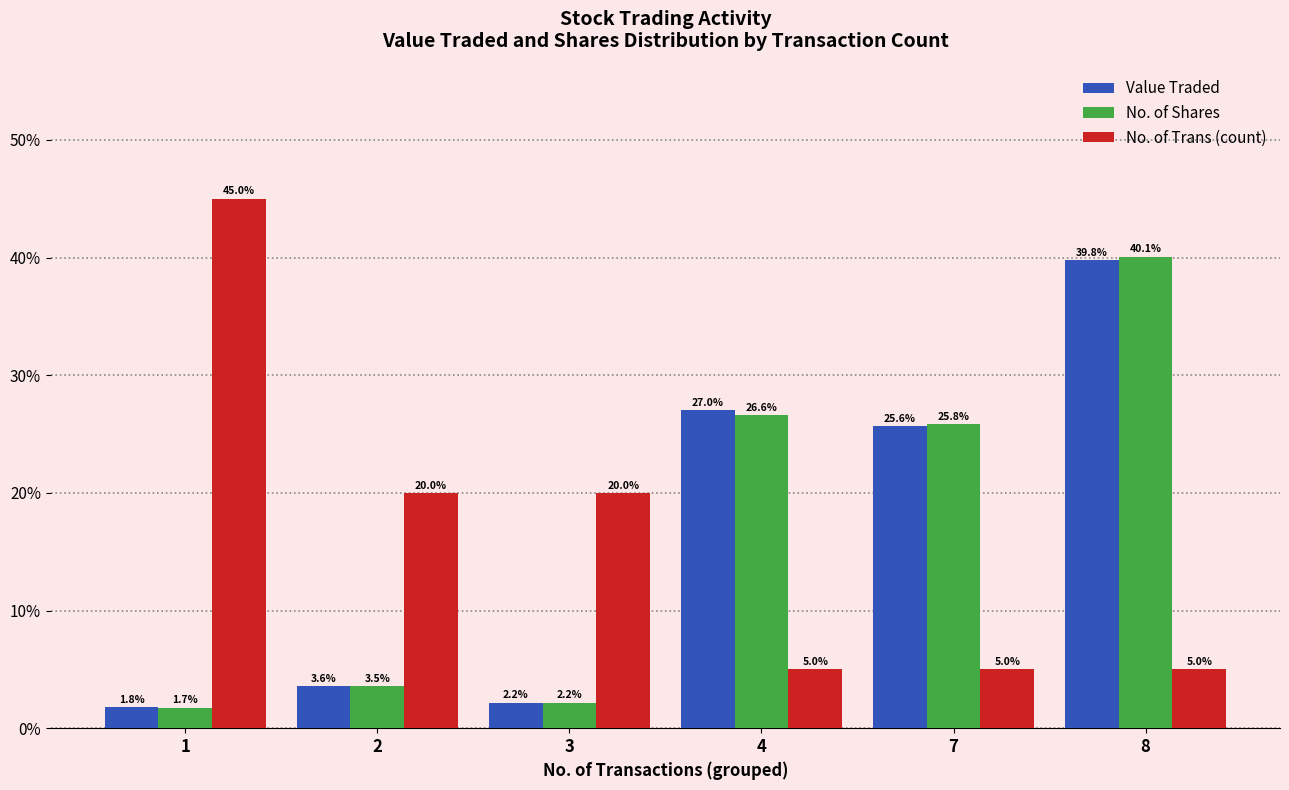

Reading right to left, list all the values displayed in this chart.

Value Traded: 8=39.8	7=25.6	4=27.0	3=2.2	2=3.6	1=1.8
No. of Shares: 8=40.1	7=25.8	4=26.6	3=2.2	2=3.5	1=1.7
No. of Trans (count): 8=5.0	7=5.0	4=5.0	3=20.0	2=20.0	1=45.0